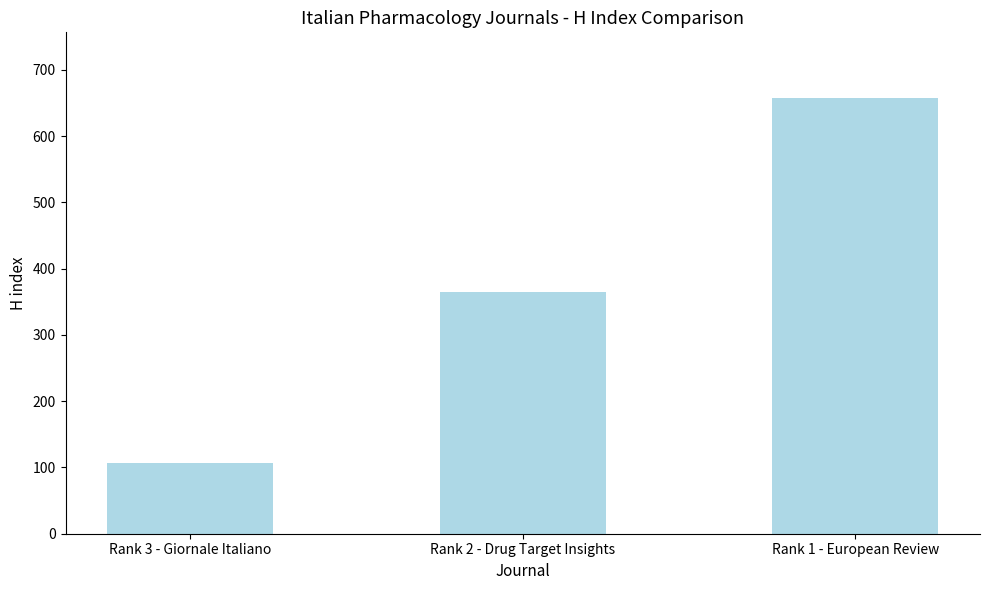

The value at Rank 2 - Drug Target Insights is 114. True or false?

False